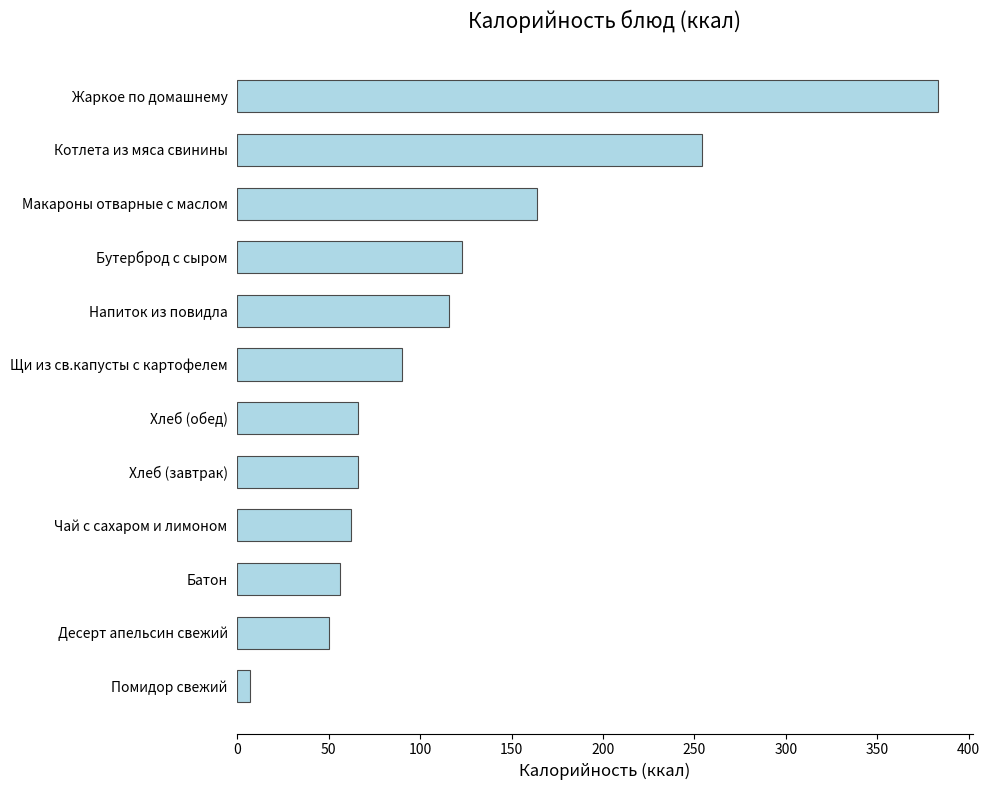

What is the change in value from Десерт апельсин свежий to Напиток из повидла?

+66